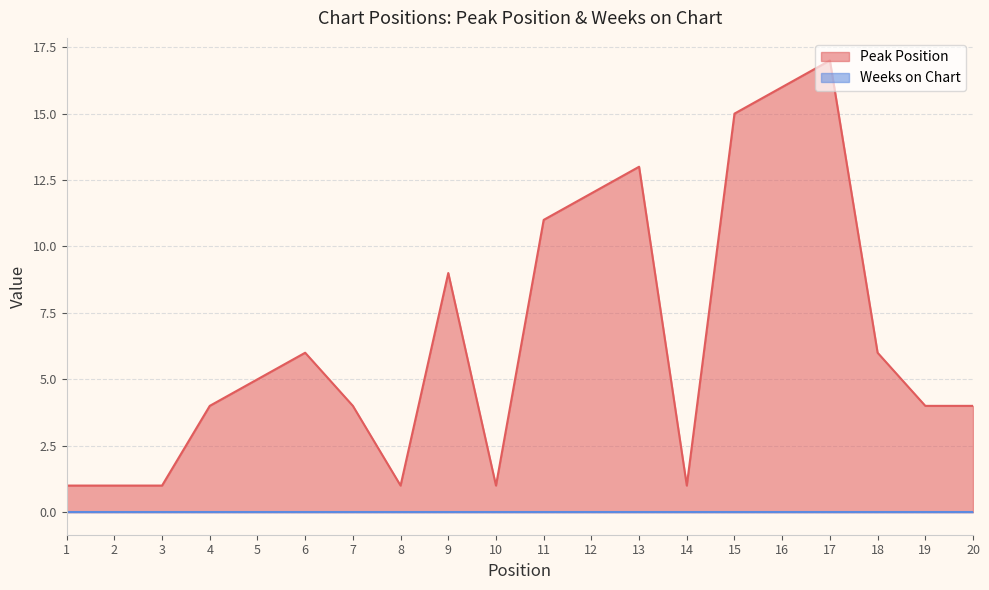

The chart shows a value of 1 at 1. True or false?

True